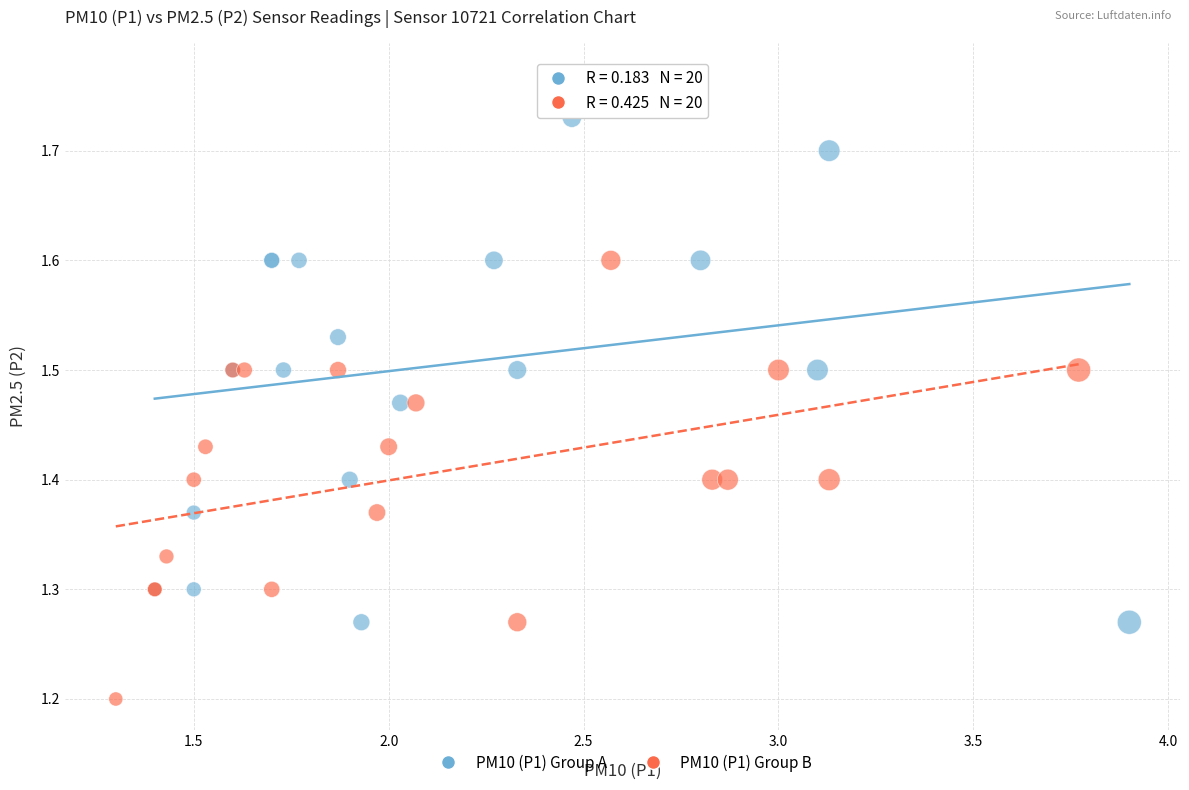

Which series contains the lowest Y value?

PM10 (P1) Group B